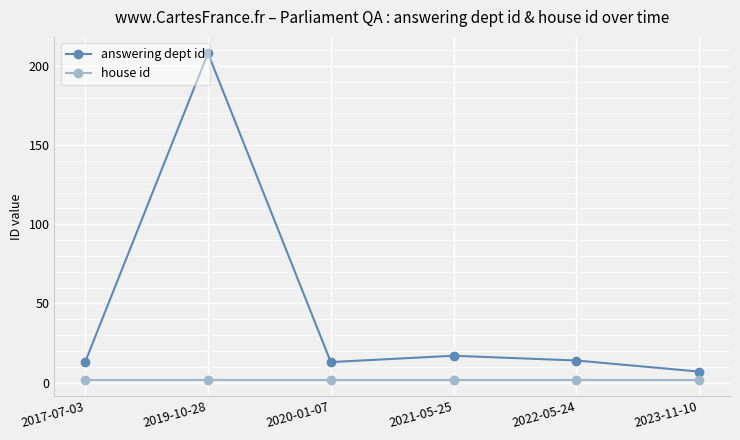

List the series in order of their overall mean, highest first.

answering dept id, house id